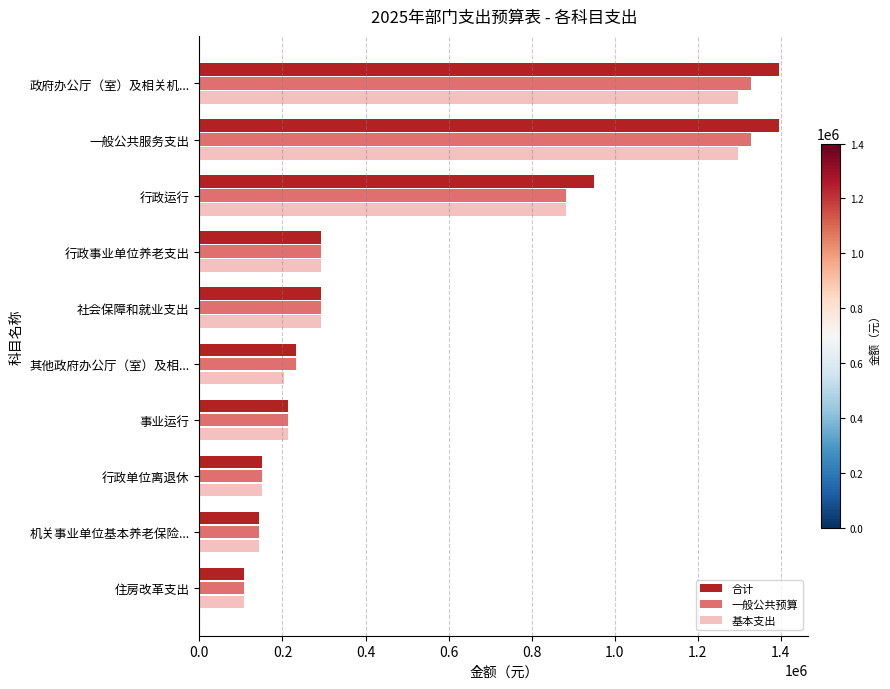

Where is 一般公共预算 nearest to the value 717808?

行政运行